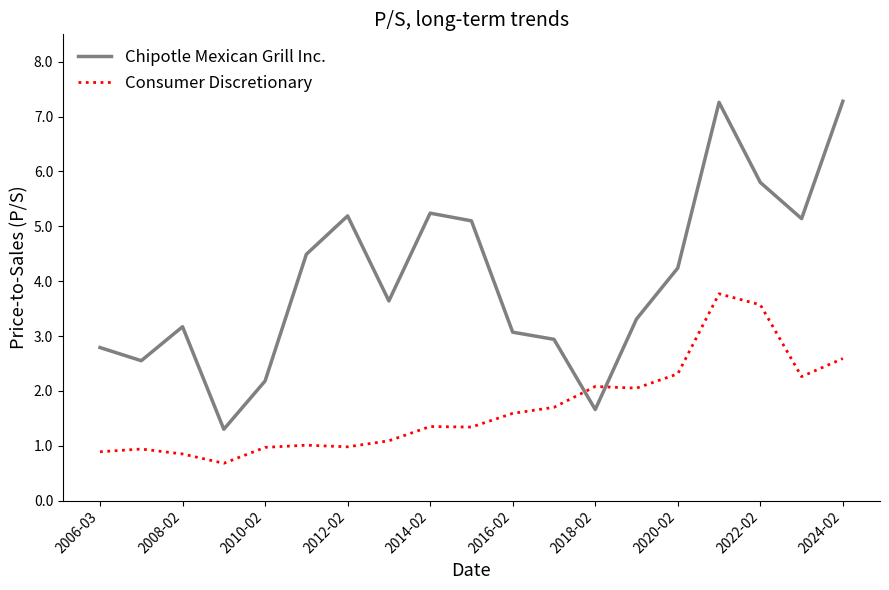

Which series has the widest spread of values?

Chipotle Mexican Grill Inc.